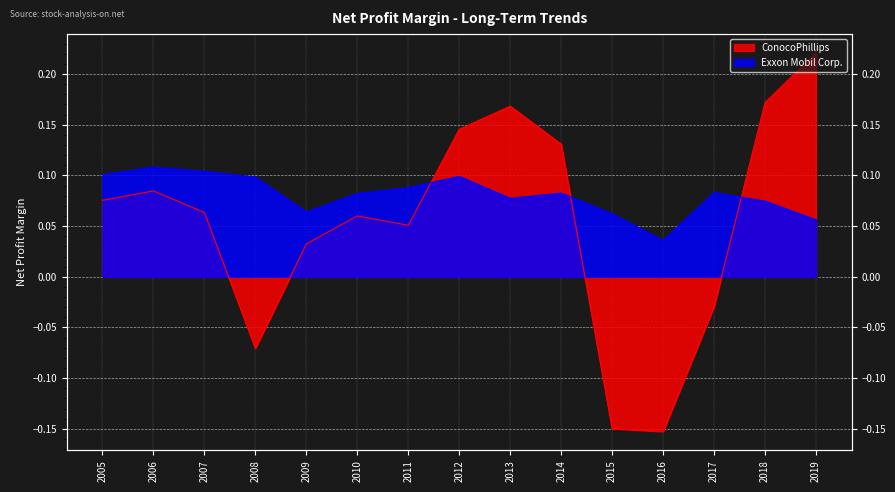

Rank the series at 2013 from lowest to highest value.

Exxon Mobil Corp., ConocoPhillips